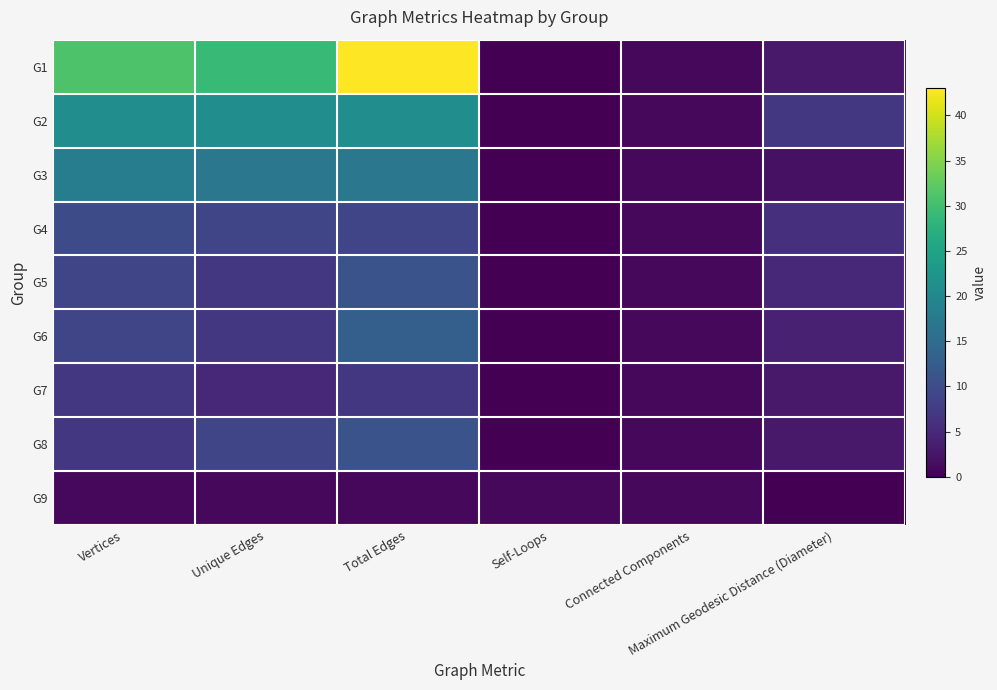

At which category is the sum across all series the highest?

Total Edges